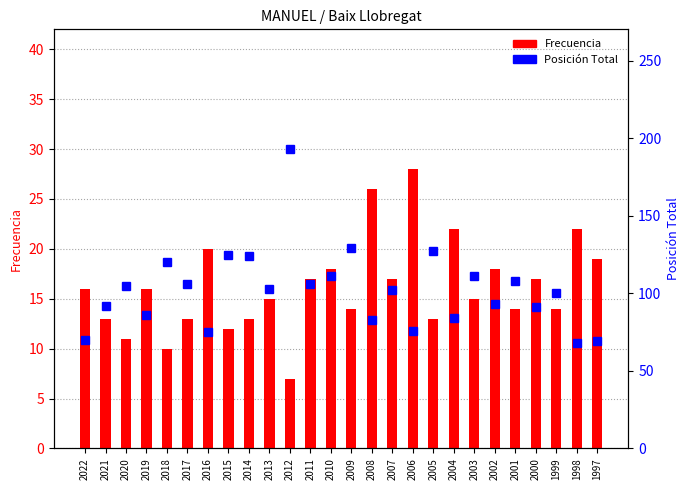

True or false: Frecuencia has a value of 9 at 2002.

False